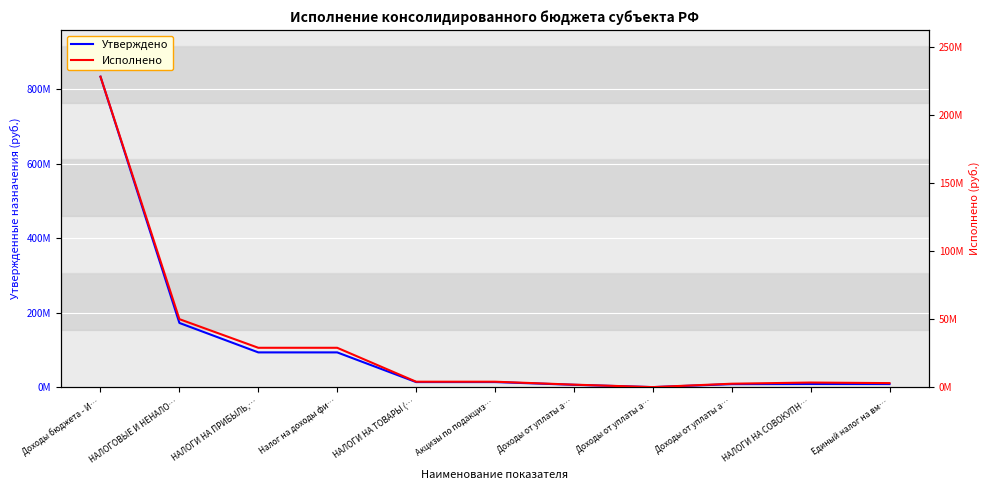

What is the label of the 3rd point from the right?

Доходы от уплаты а…